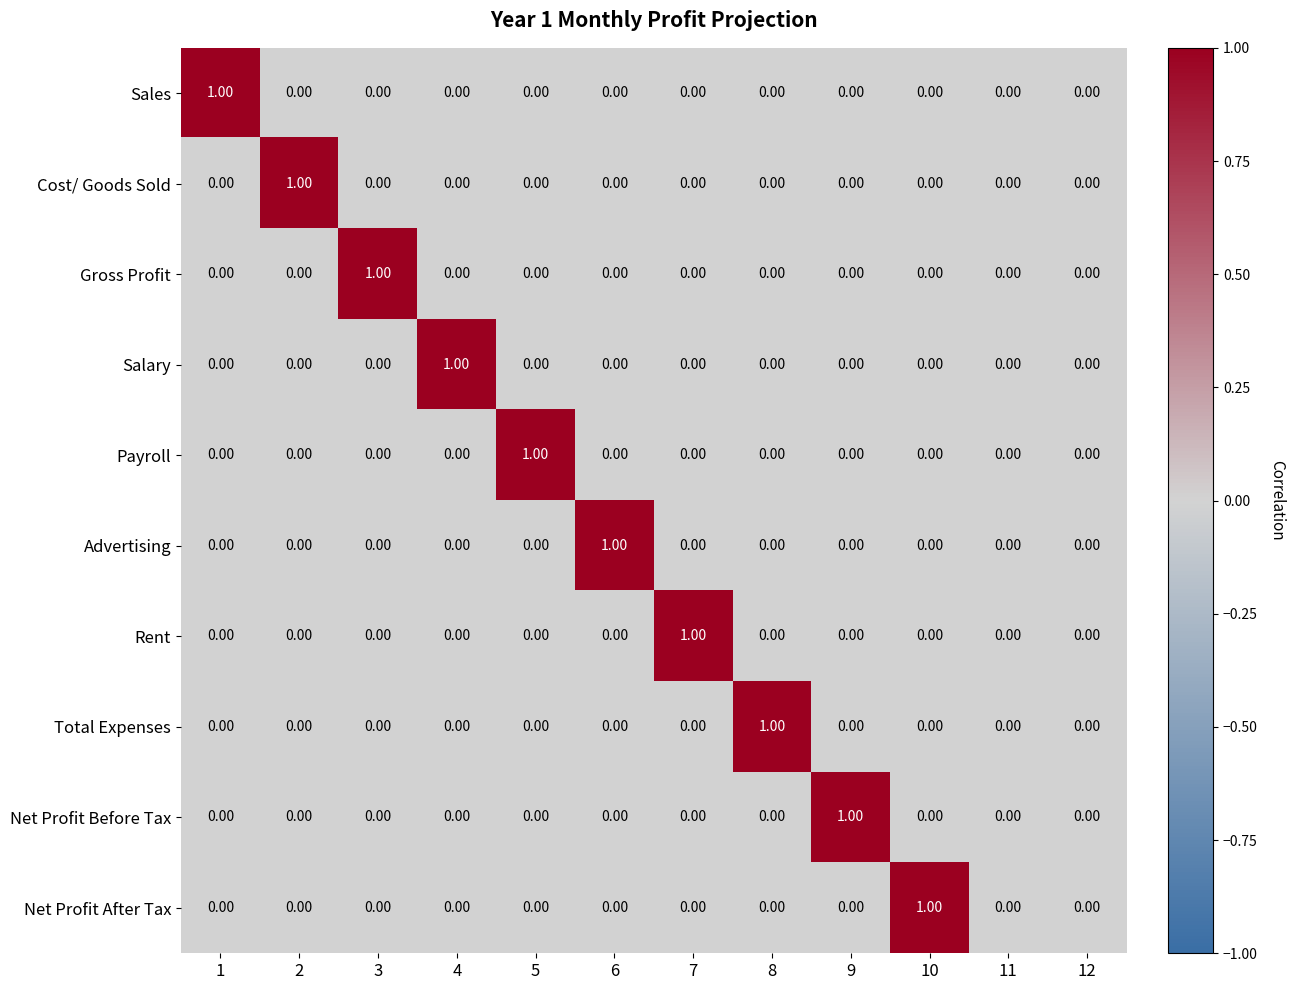

Is the value of Net Profit After Tax at 6 greater than the value of Salary at 4?

No